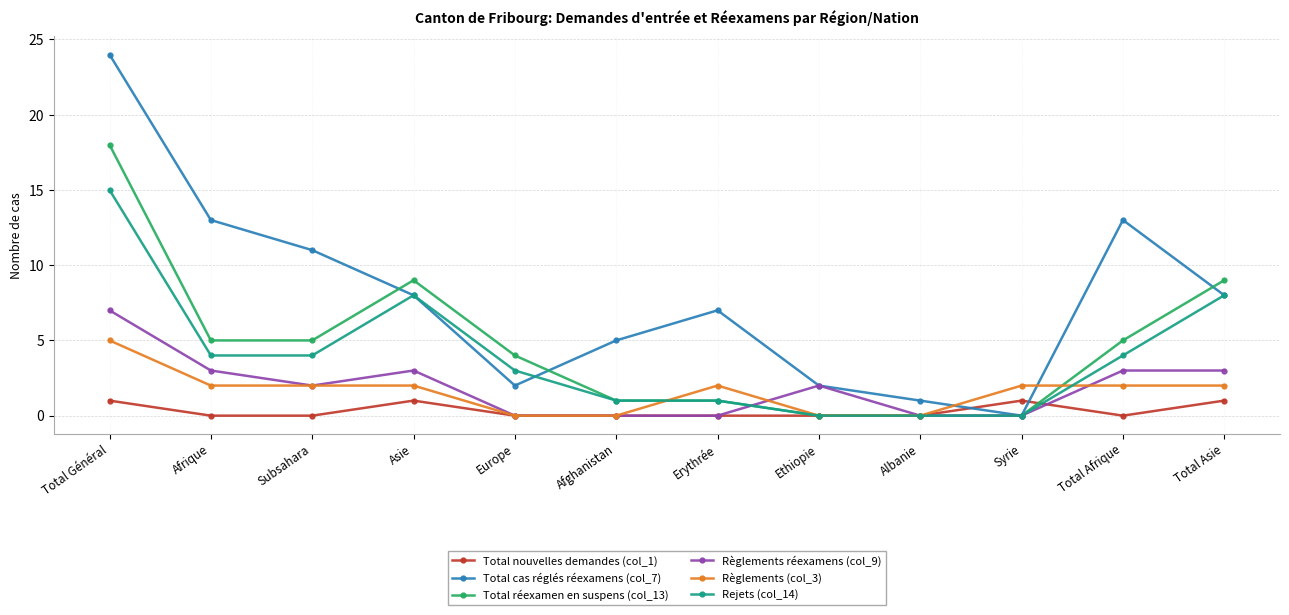

Which series ends up on top after the final intersection of Total cas réglés réexamens (col_7) and Règlements (col_3)?

Total cas réglés réexamens (col_7)